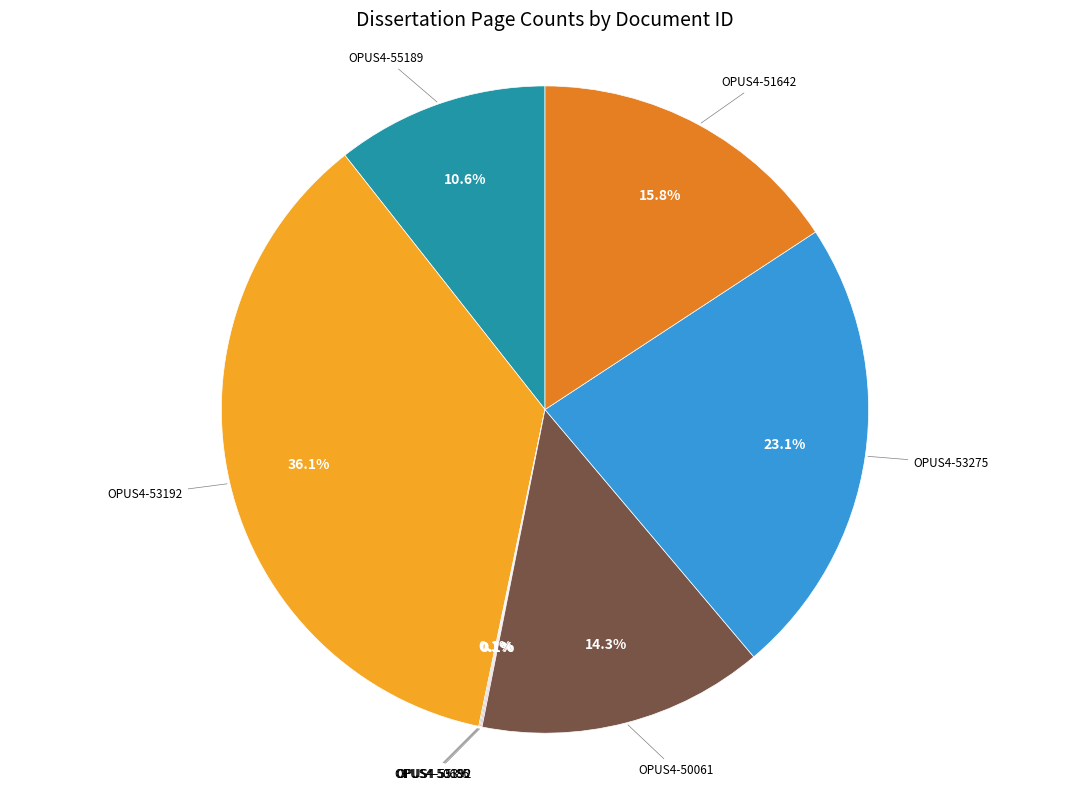

Is there a majority slice in this chart?

No